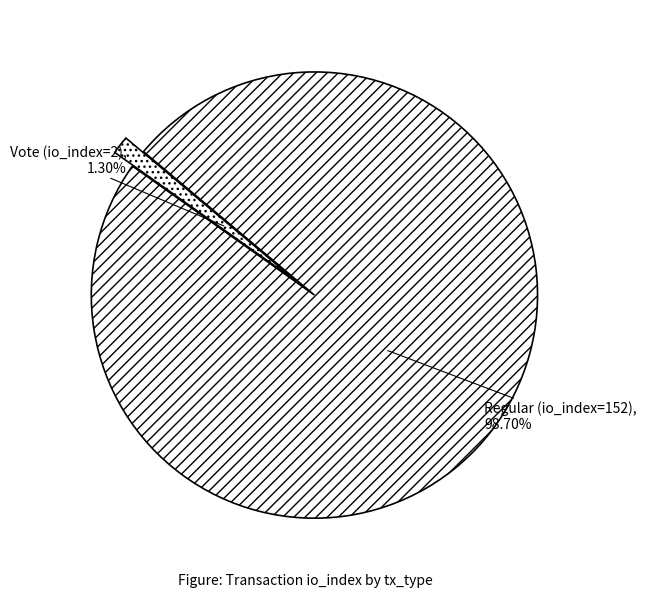

Which category has the smallest portion of the pie?

Vote (io_index=2)